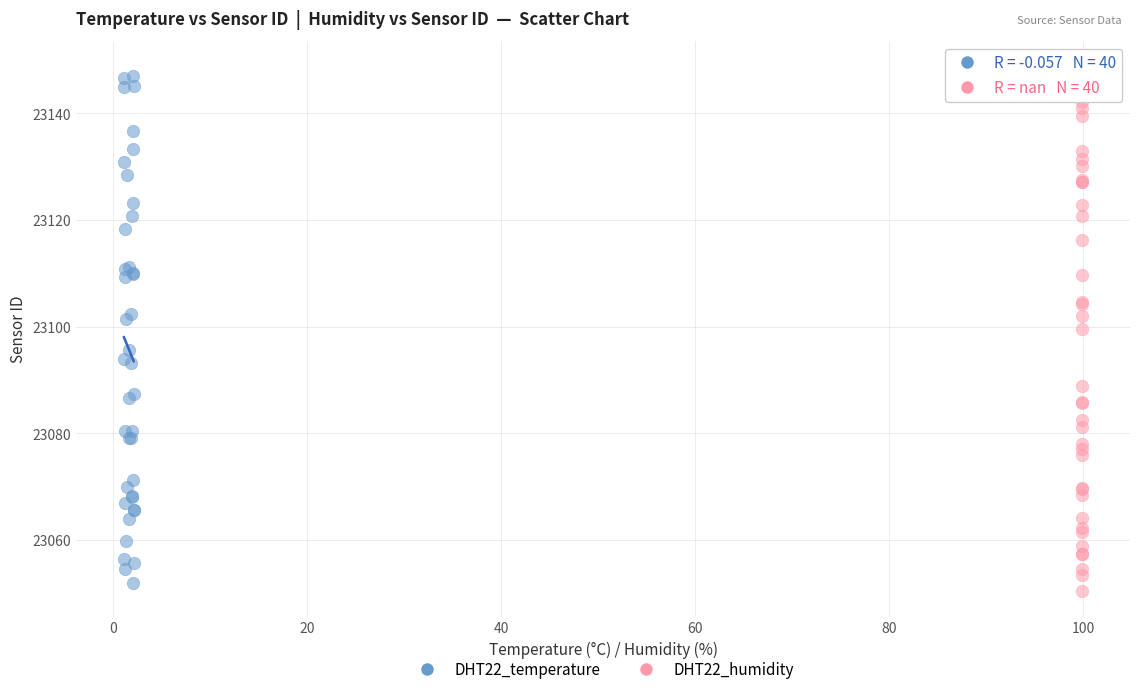

Which series contains the highest Y value?

DHT22_humidity